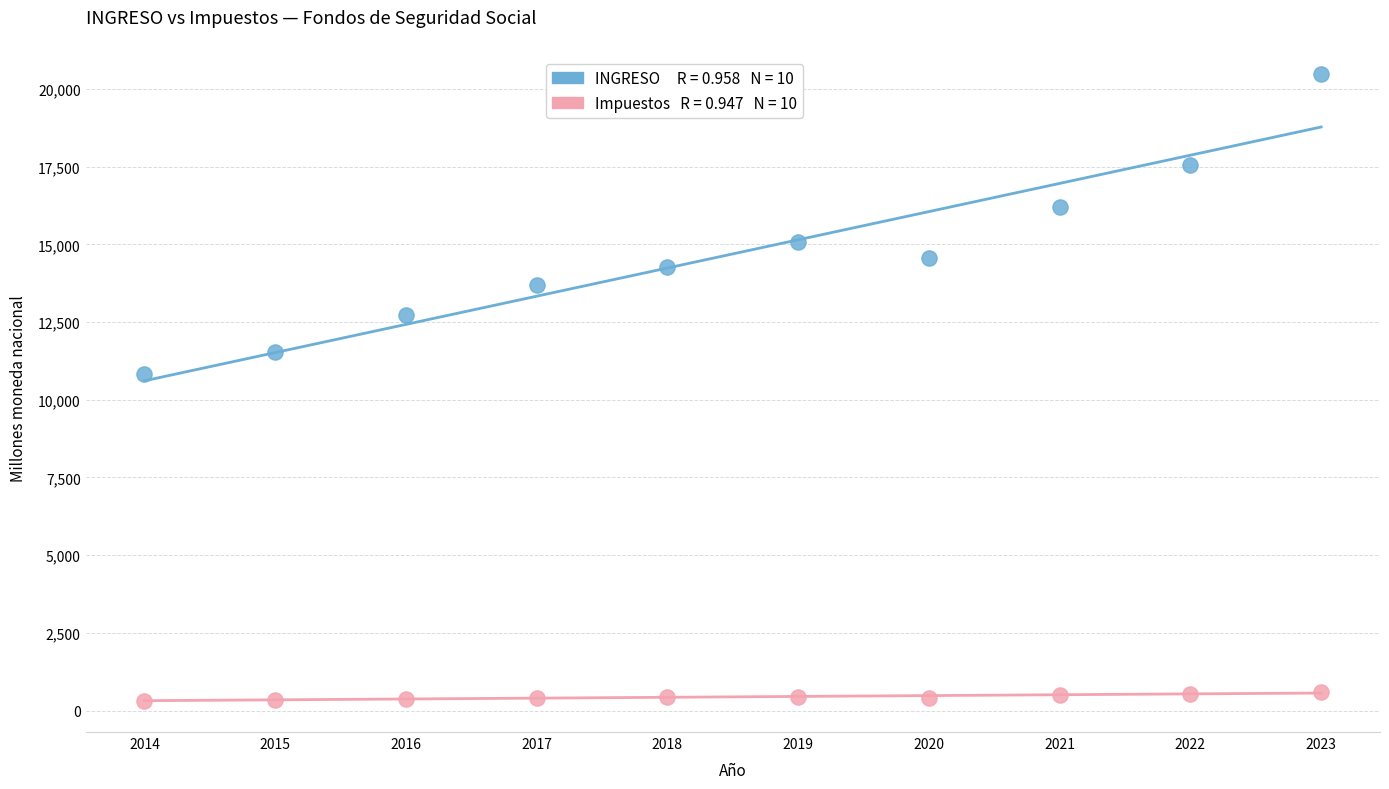

Across all series, what Y value is closest to 10404?

10827.4